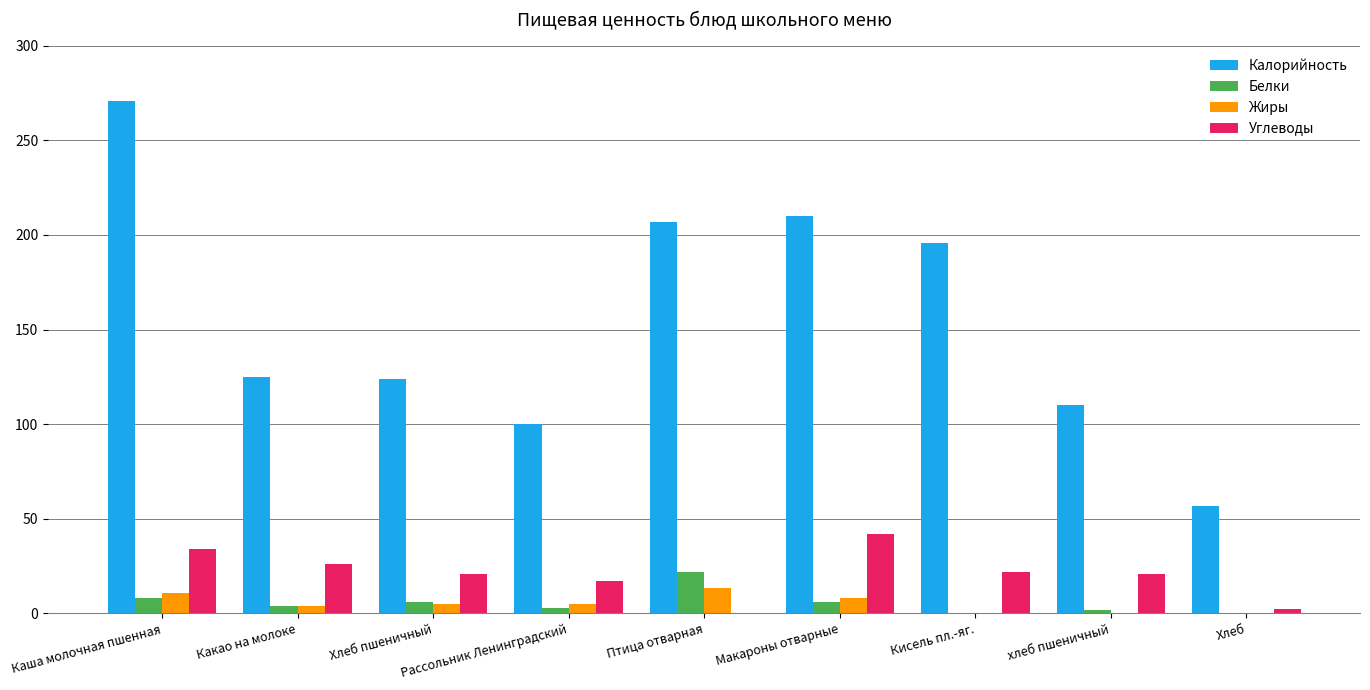

What is the total value across all series at Макароны отварные?

266.1